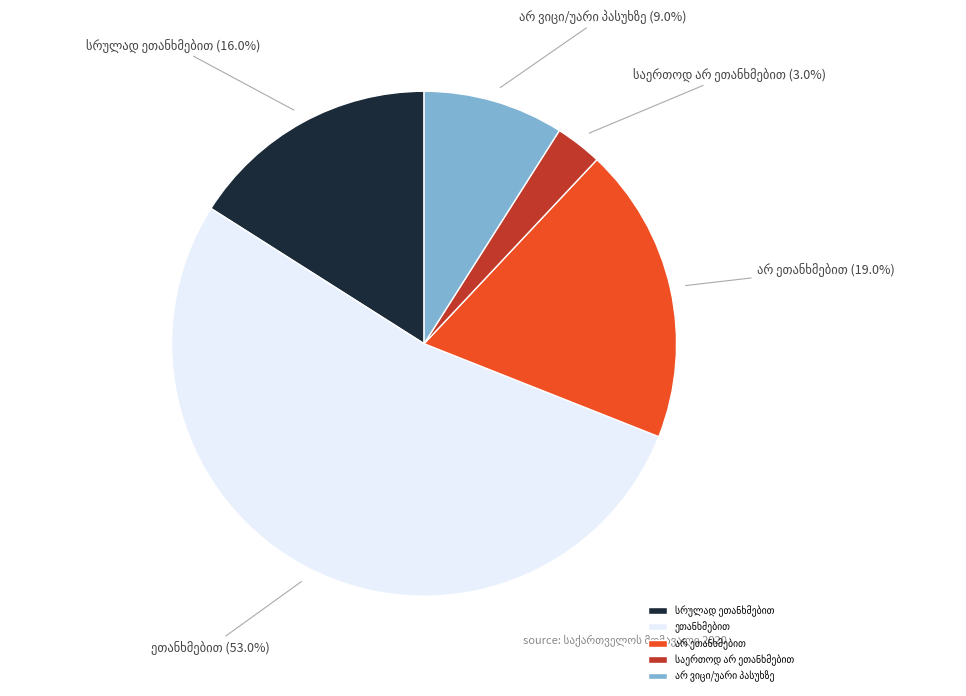

Is there a majority slice in this chart?

Yes